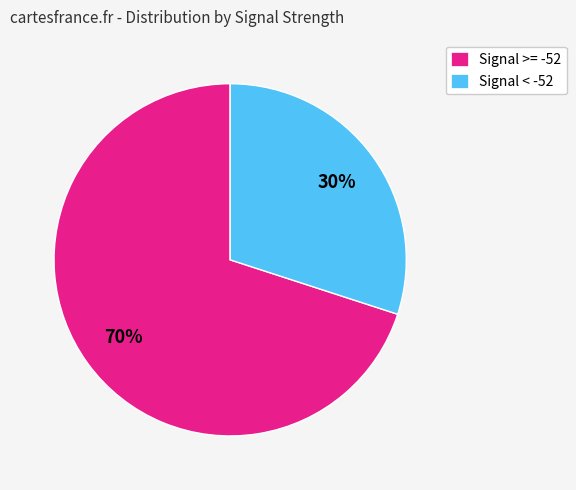

To the nearest percent, what is the difference between the largest and smallest slice percentages?

40%